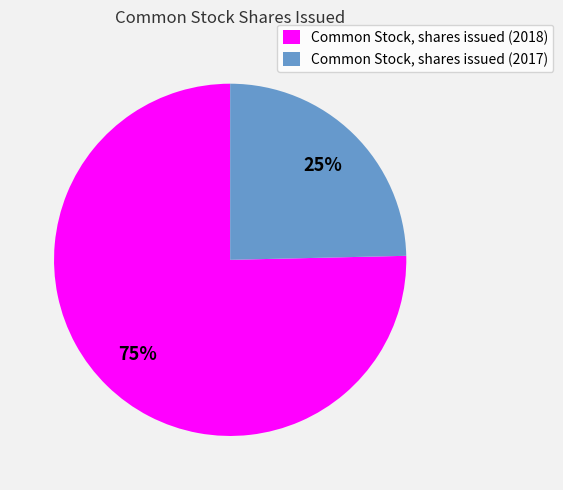

What is the smallest slice in the pie chart?

Common Stock, shares issued (2017)